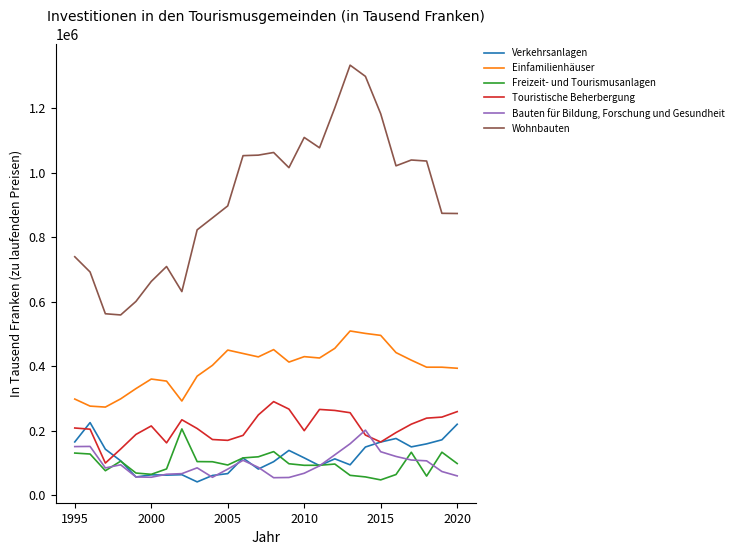

Which series has the largest total across all categories?

Wohnbauten